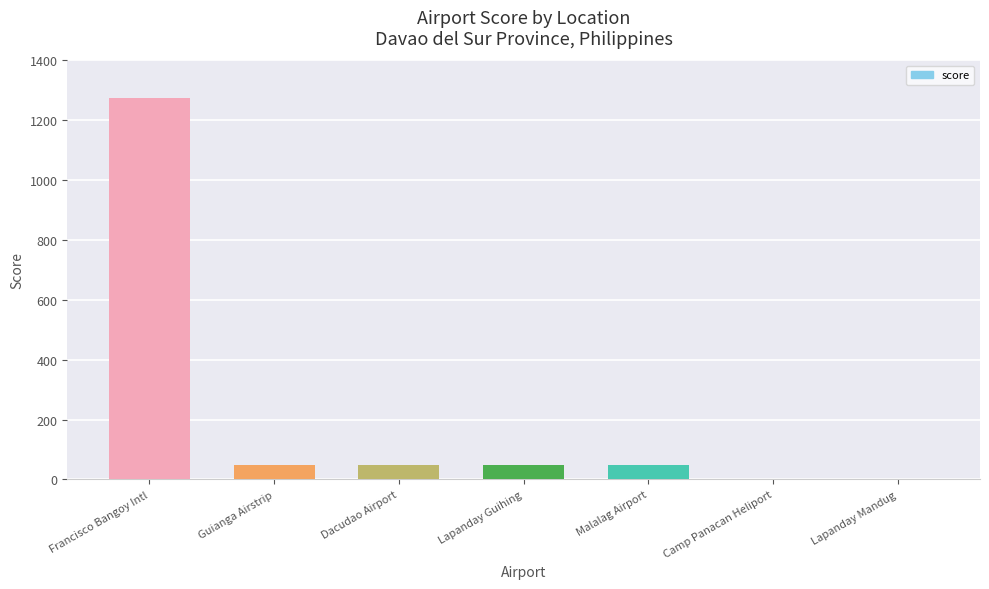

Reading left to right, list all the values displayed in this chart.

1275	50	50	50	50	0	0